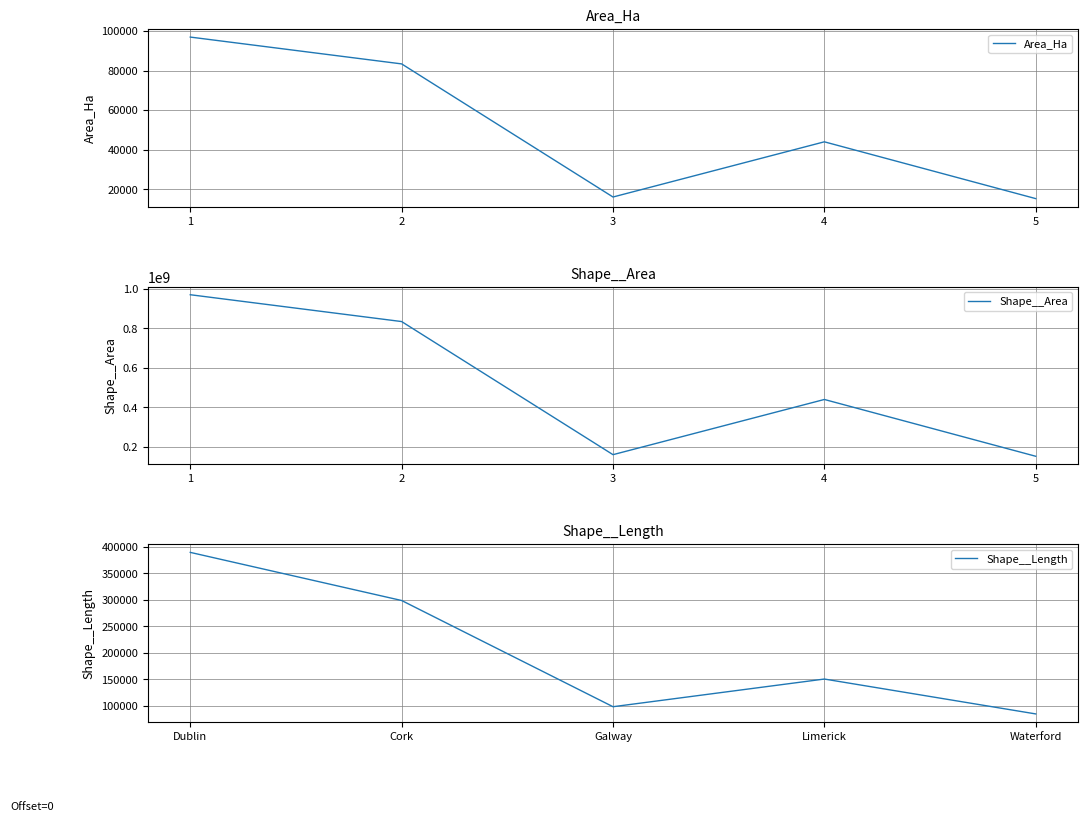

What is the lowest value of the Area_Ha series?

15278